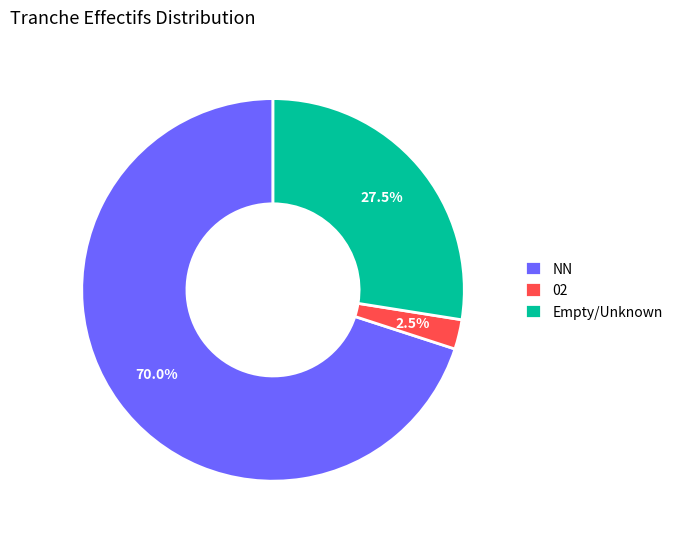

Count the number of slices in the pie.

3